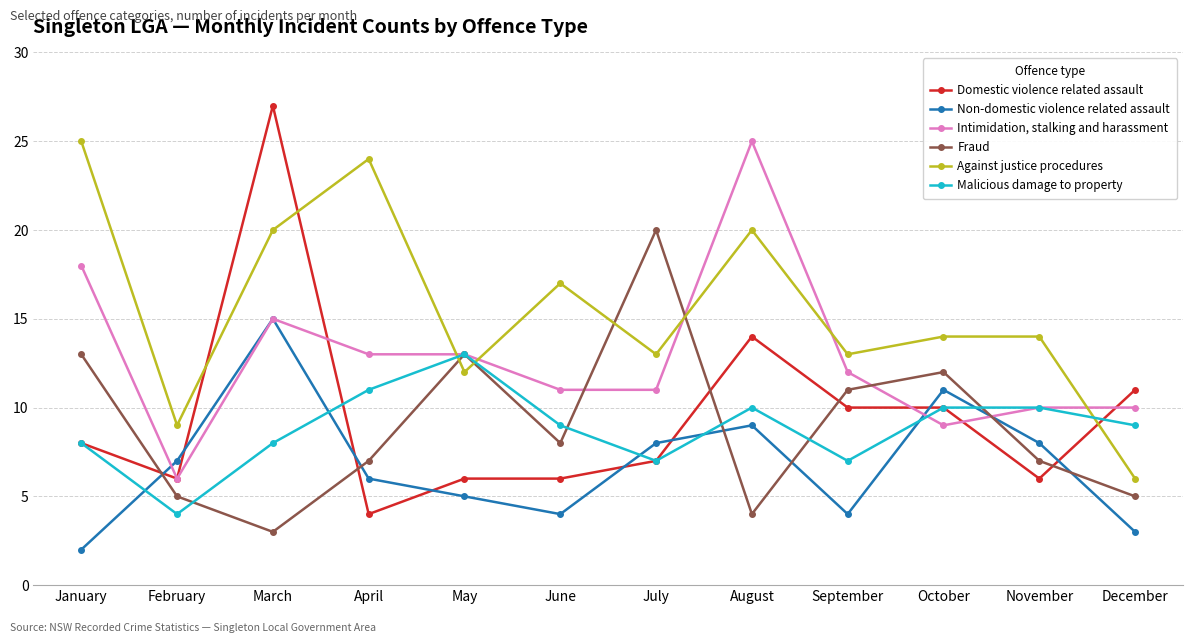

Between March and April, which series saw the biggest shift?

Domestic violence related assault